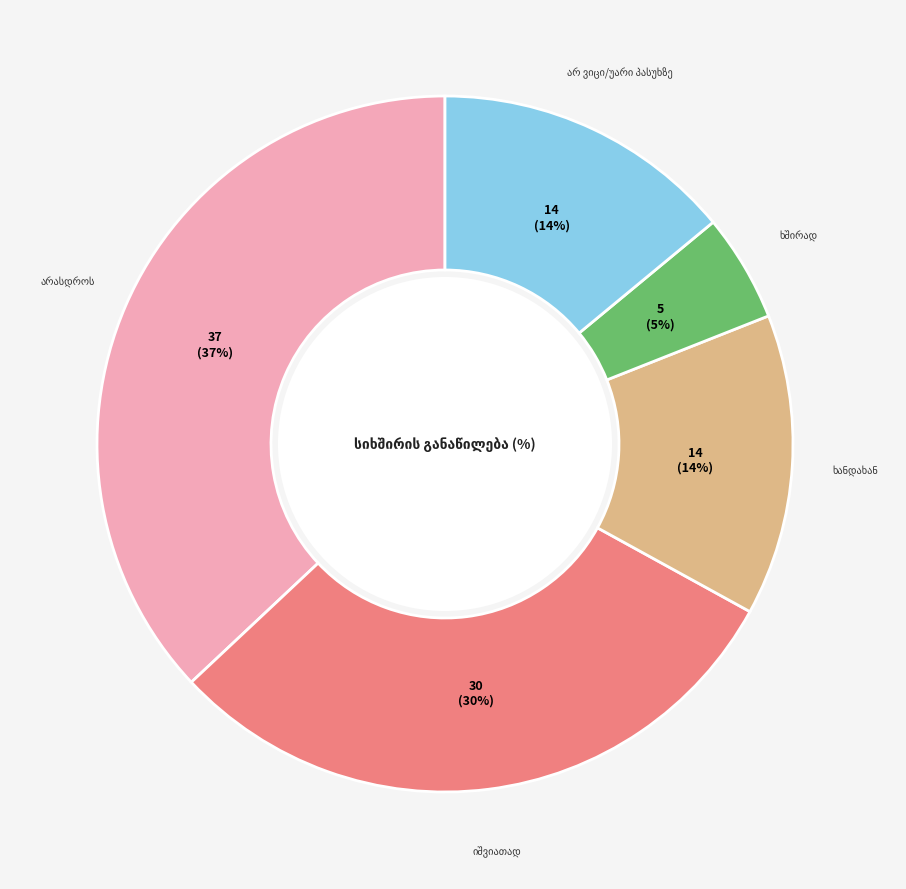

How many slices are in this pie chart?

5